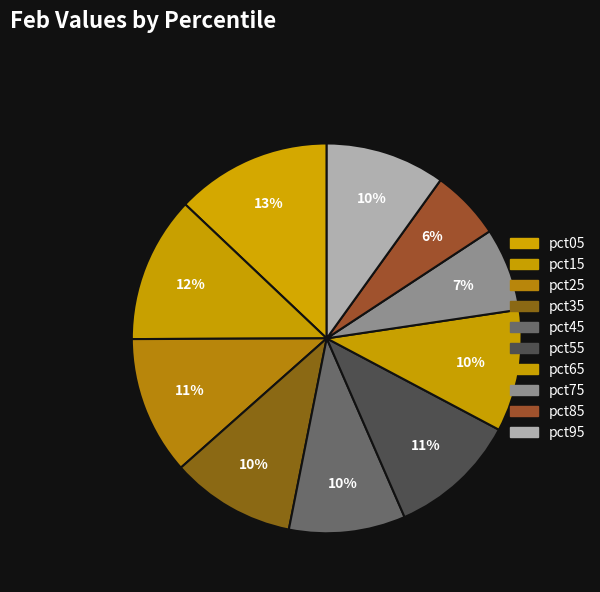

The pct65 slice represents 21% of the pie. True or false?

False